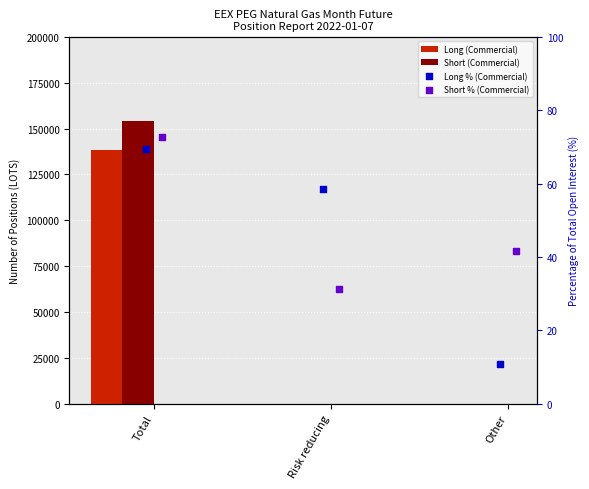

Is the value of Long (Commercial) at Total greater than the value of Short (Commercial) at Other?

Yes